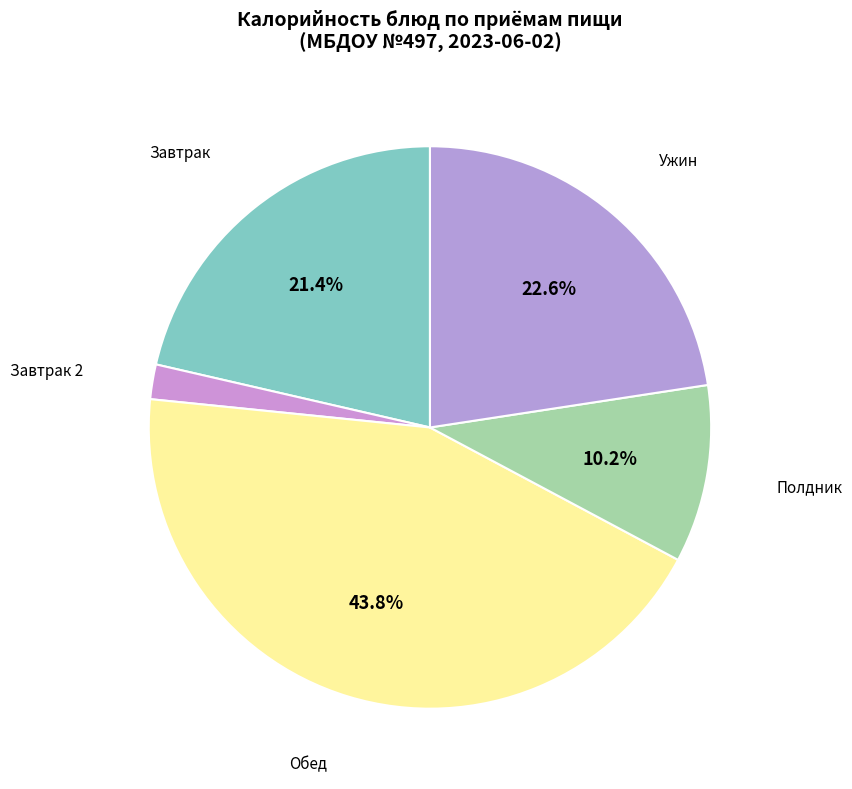

Is there a majority slice in this chart?

No